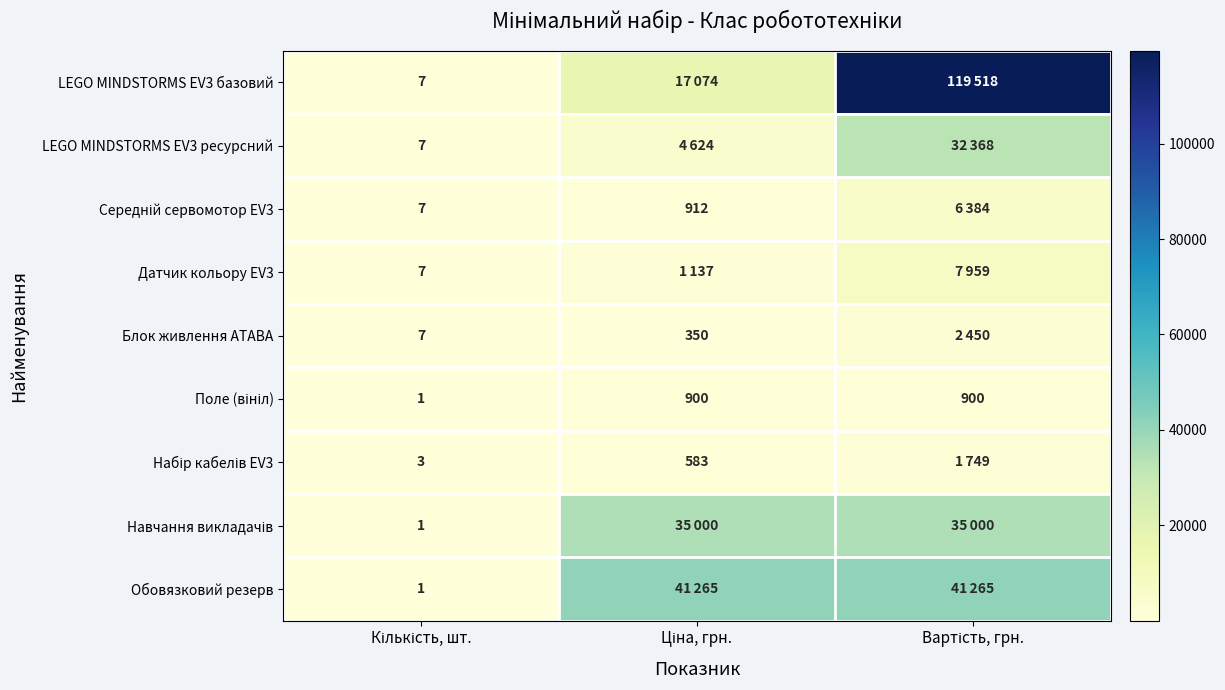

Which has a higher value, Ціна, грн. or Вартість, грн.?

Вартість, грн.